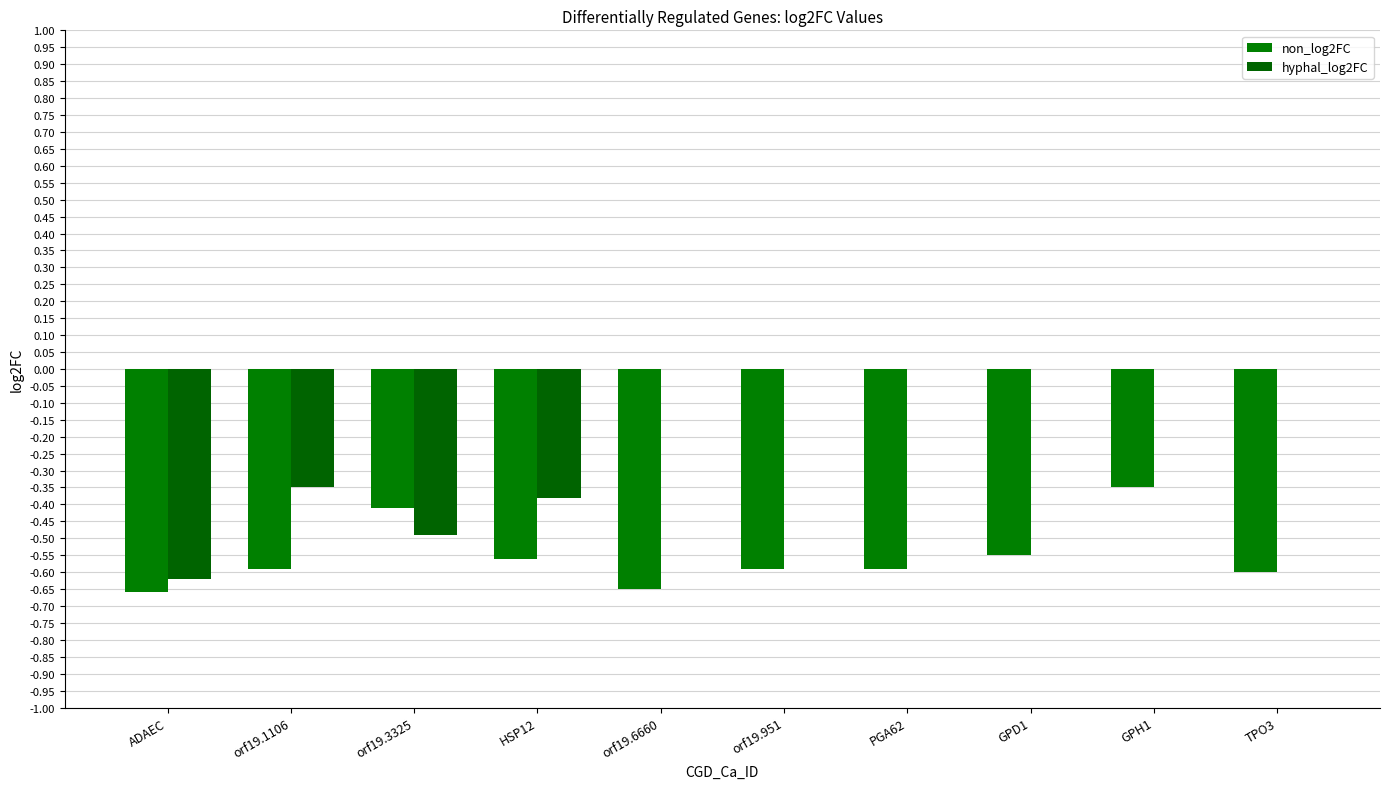

Rank the series at ADAEC from lowest to highest value.

non_log2FC, hyphal_log2FC